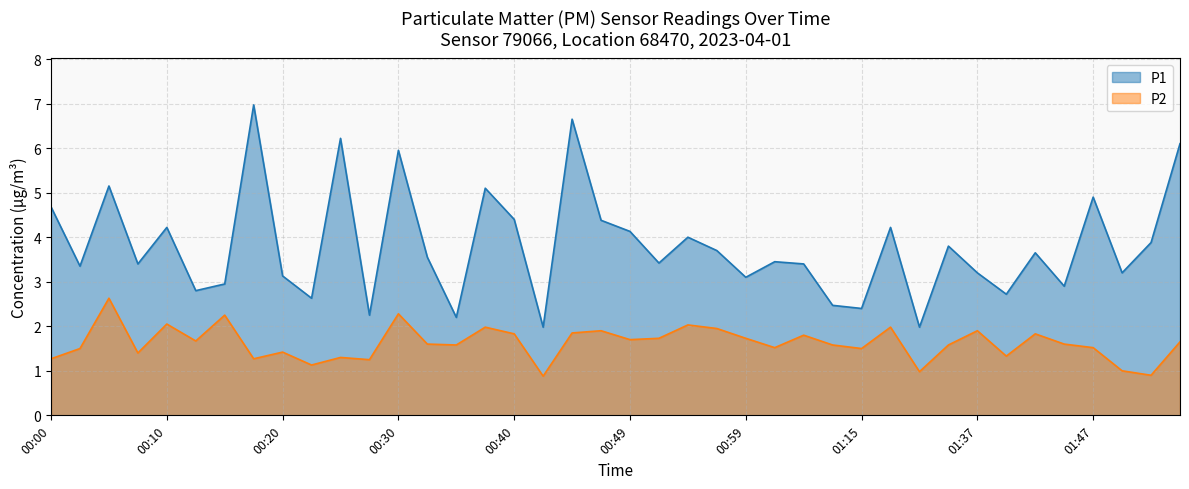

True or false: P1 and P2 cross at least once.

False